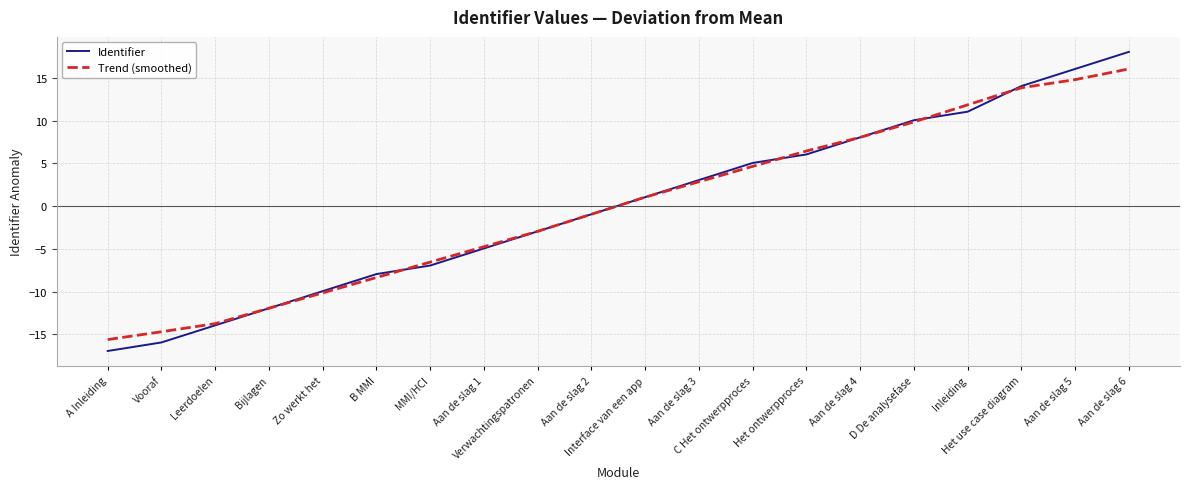

Rank the series by their maximum value, from lowest to highest.

Trend (smoothed), Identifier